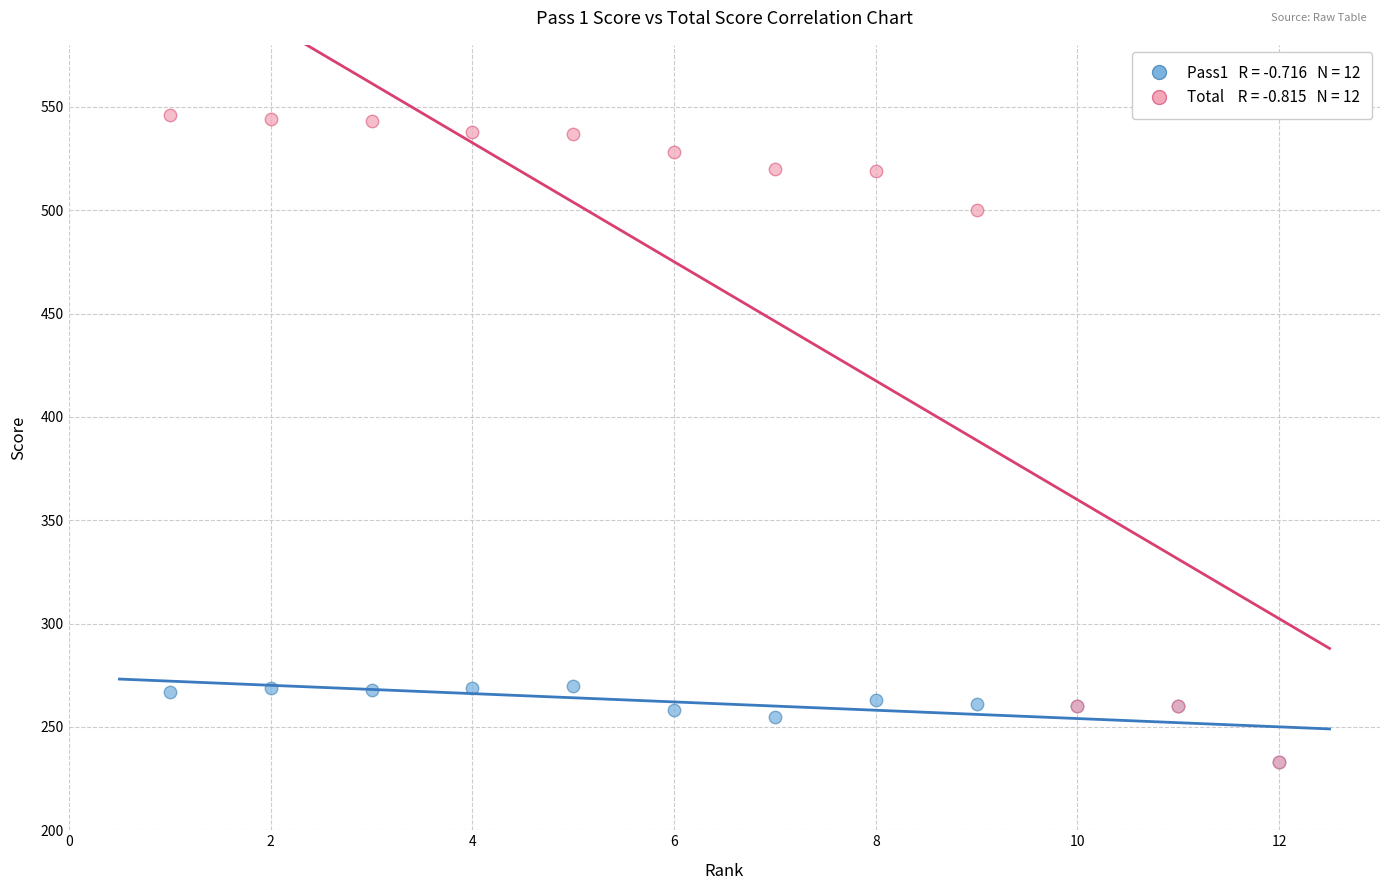

Across all series, what Y value is closest to 389?

500